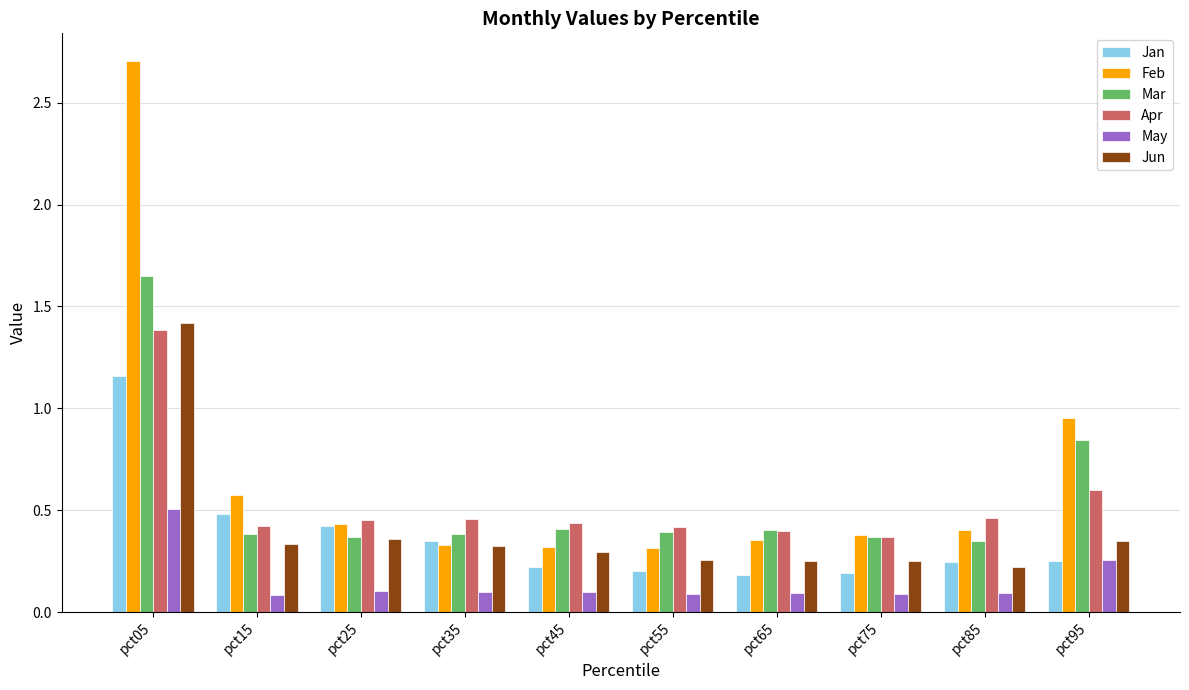

What is the sum of the Jan values at pct35 and pct85?

0.6